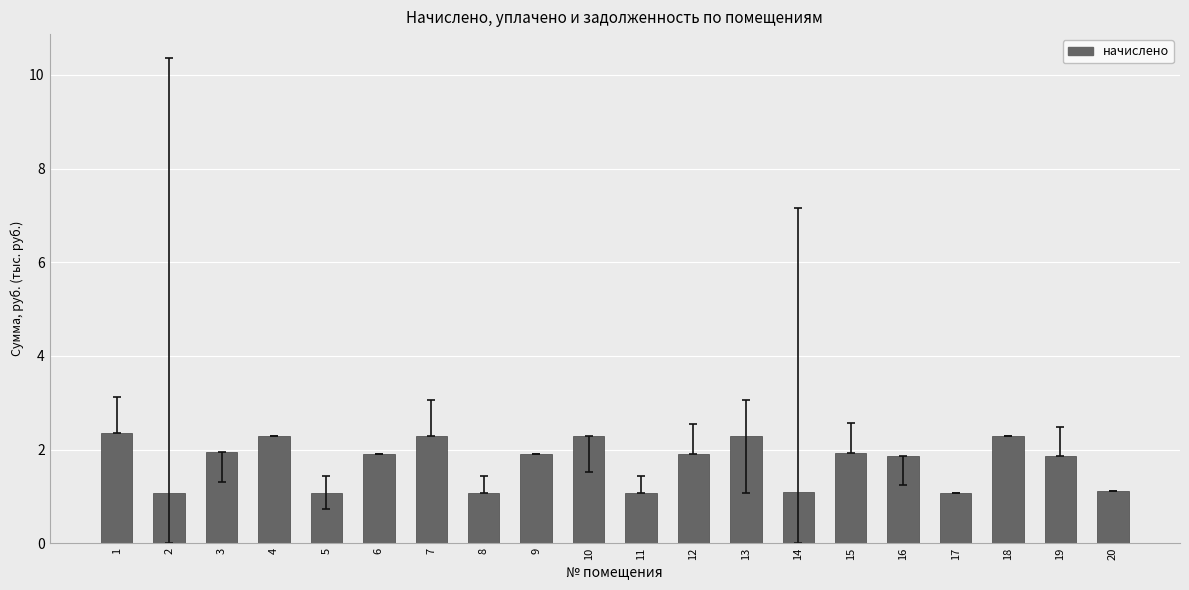

What is the value of the 10th bar from the left?

2.3